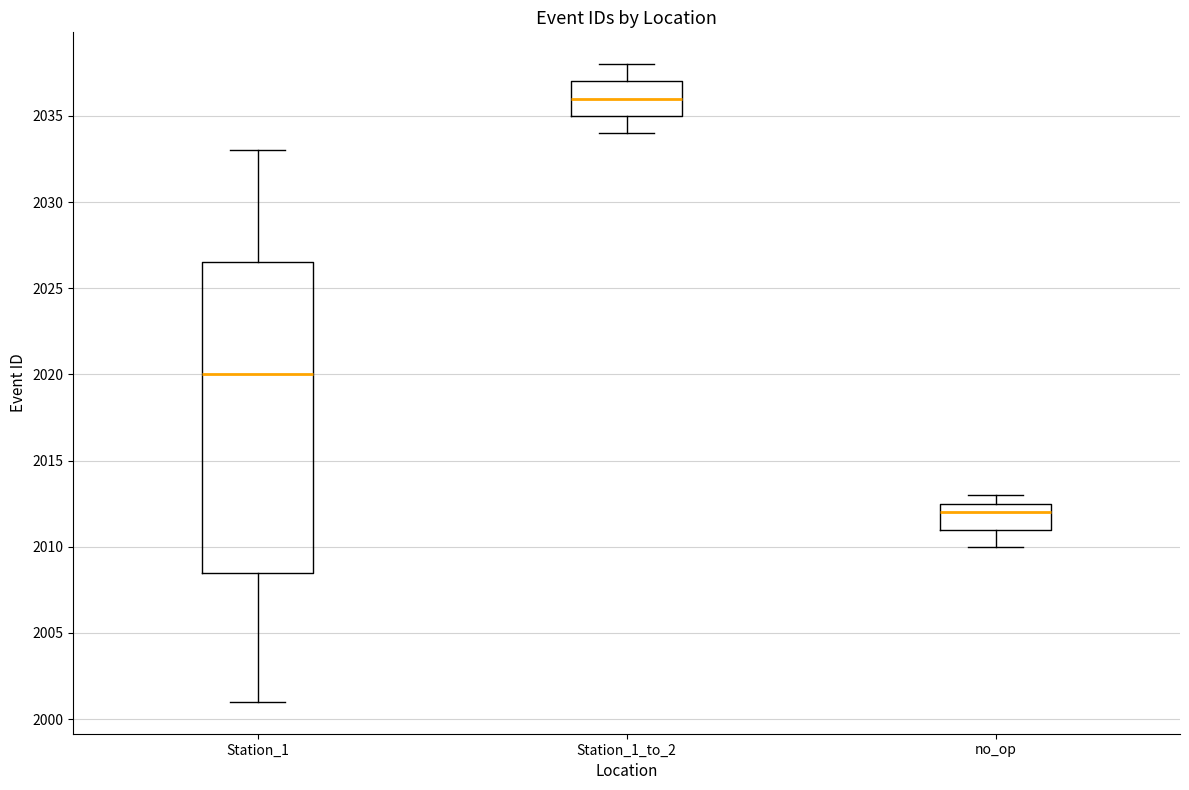

Comparing the boxes themselves (not the whiskers), which one is the tallest?

Station_1